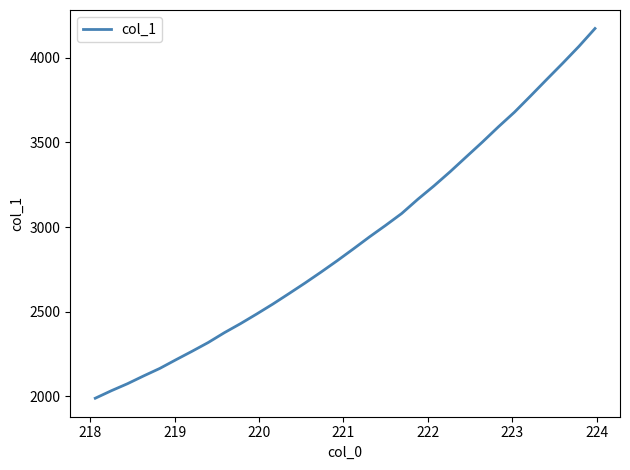

What is the smallest value displayed?

1989.7